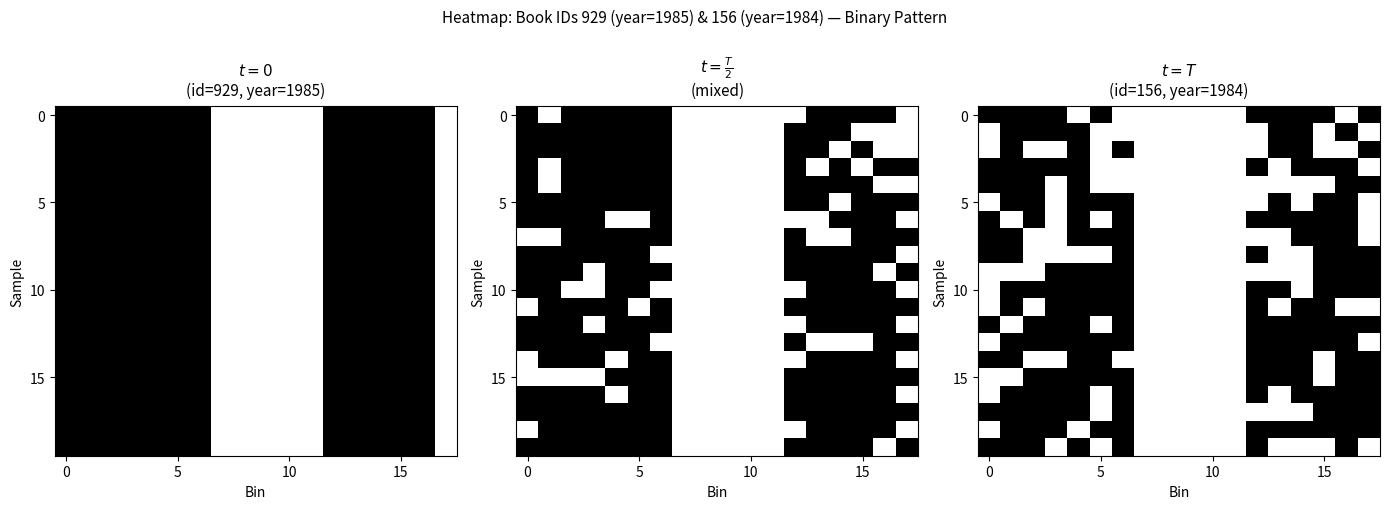

At how many categories does at least one series exceed 0?

18